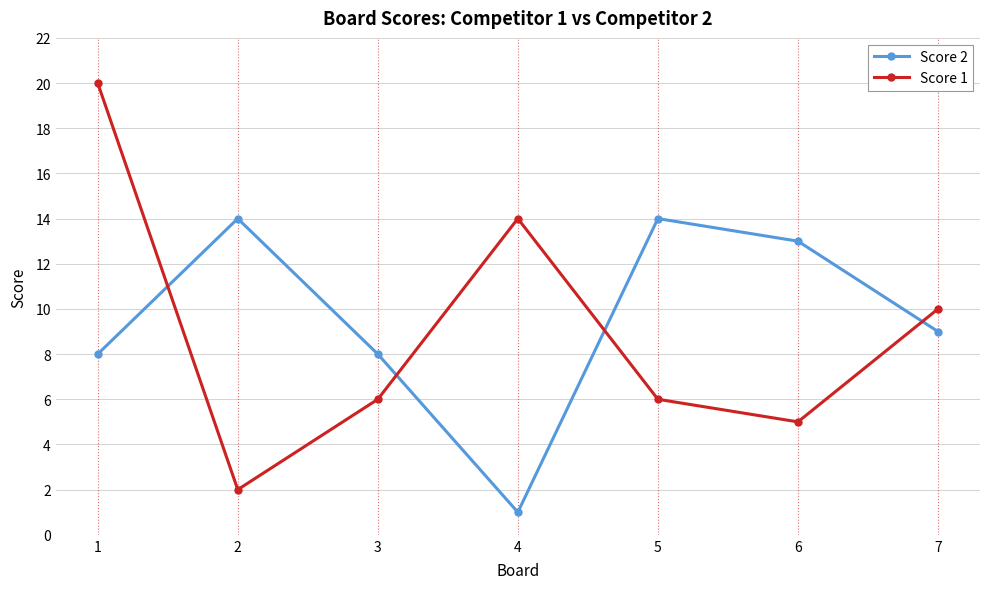

What is the sum of all Score 1 values?

63